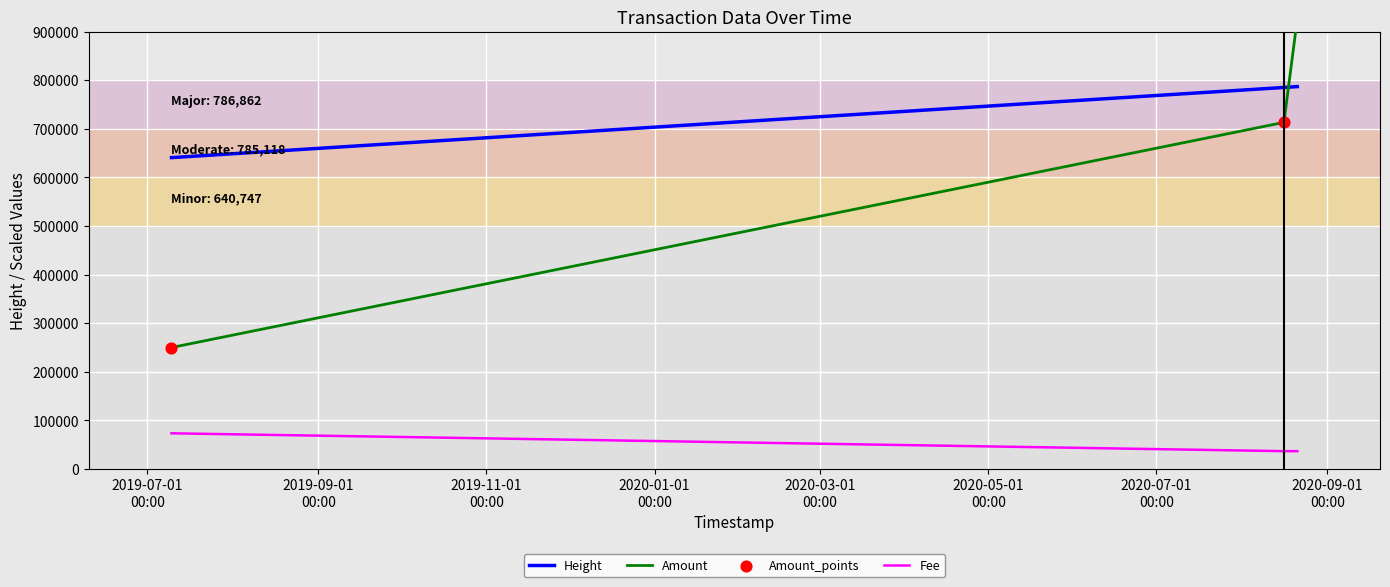

What is the lowest value of the Height series?

640747